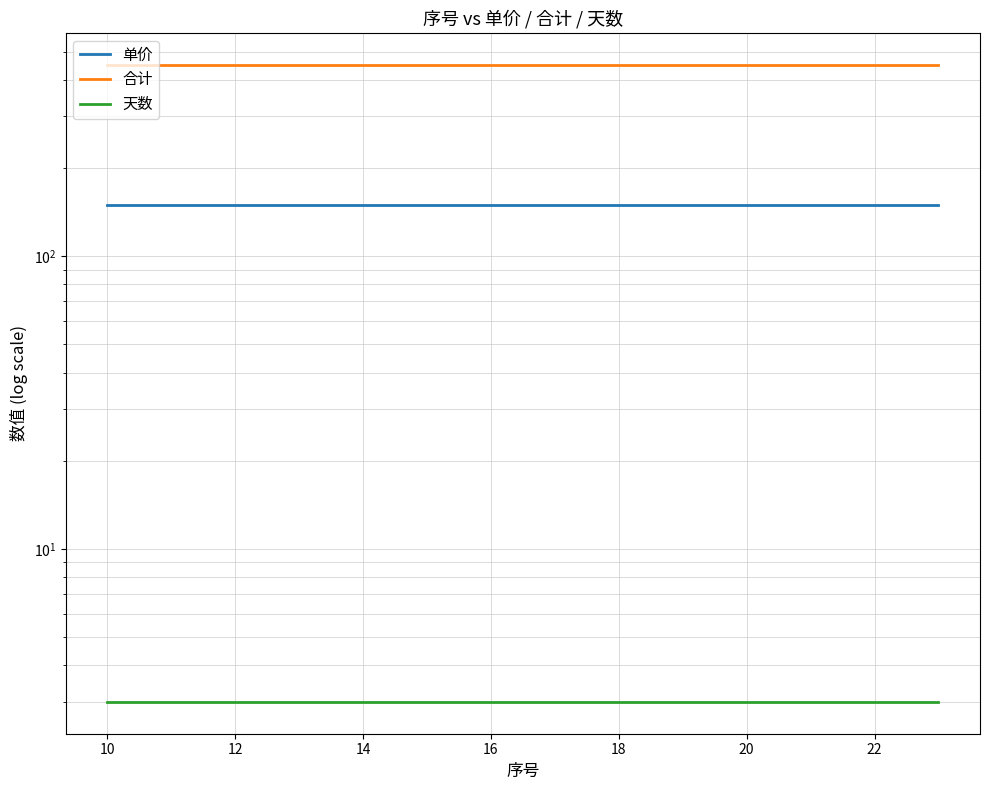

True or false: 天数 and 单价 intersect in this chart.

False